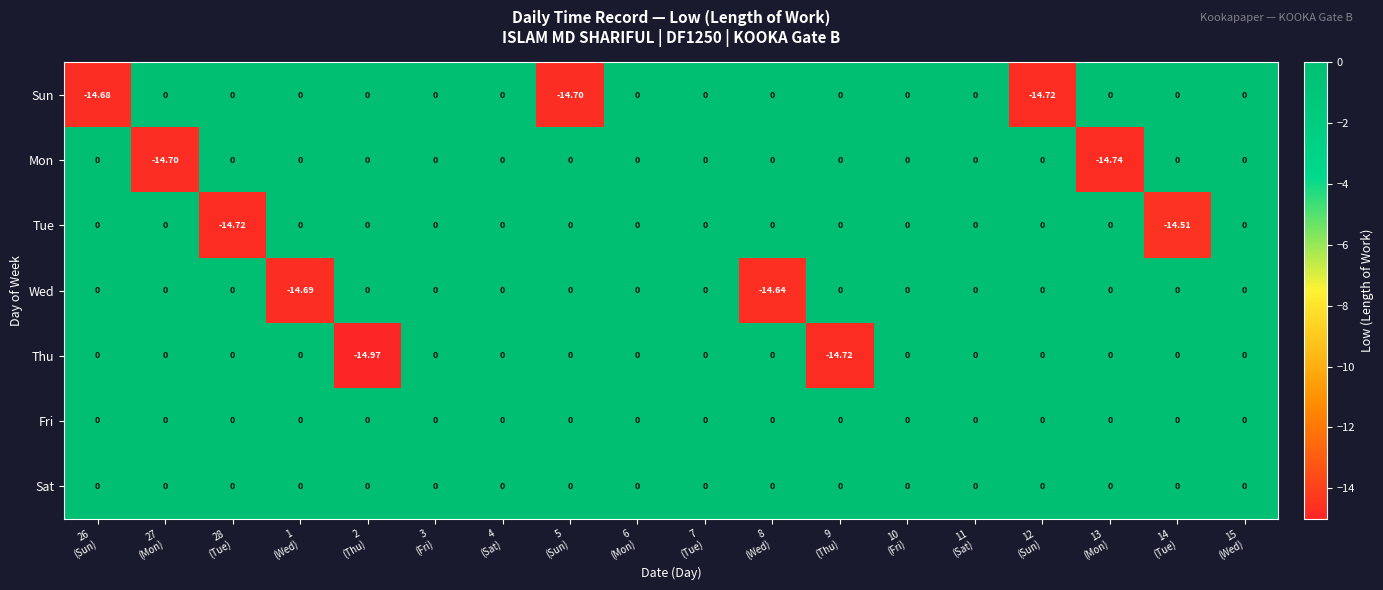

Which series has the widest spread of values?

Thu